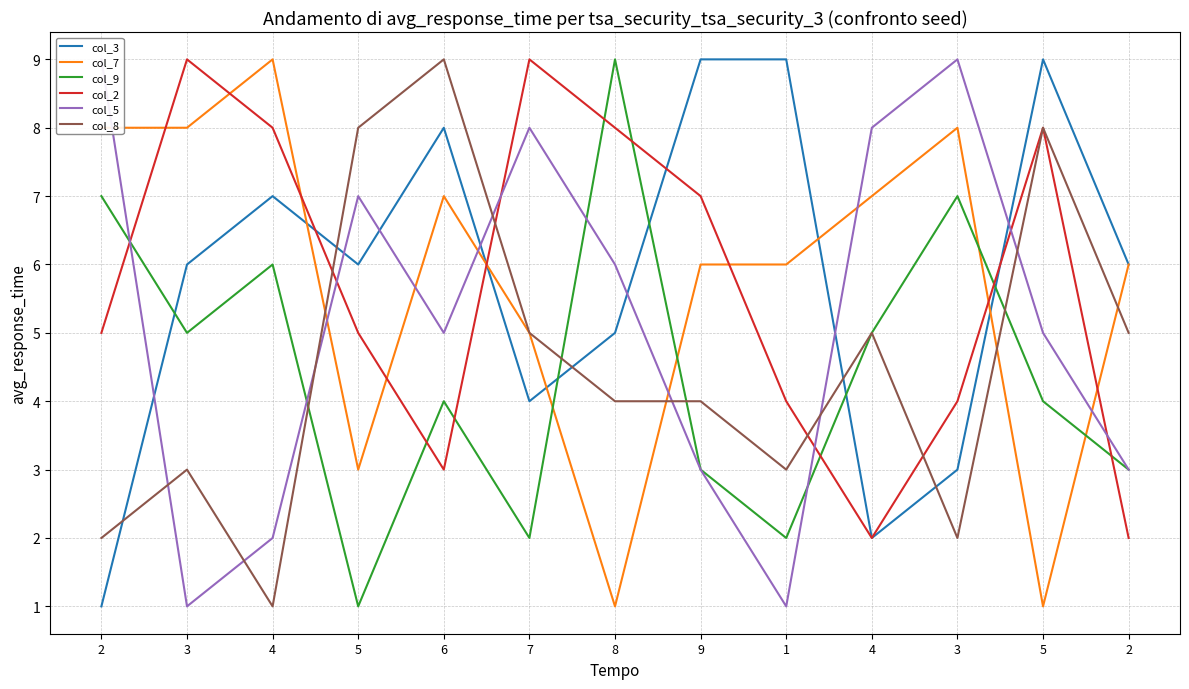

Reading left to right, extract all data points from this chart.

col_3: 2=1	3=6	4=7	5=6	6=8	7=4	8=5	9=9	1=9	4=2	3=3	5=9	2=6
col_7: 2=8	3=8	4=9	5=3	6=7	7=5	8=1	9=6	1=6	4=7	3=8	5=1	2=6
col_9: 2=7	3=5	4=6	5=1	6=4	7=2	8=9	9=3	1=2	4=5	3=7	5=4	2=3
col_2: 2=5	3=9	4=8	5=5	6=3	7=9	8=8	9=7	1=4	4=2	3=4	5=8	2=2
col_5: 2=9	3=1	4=2	5=7	6=5	7=8	8=6	9=3	1=1	4=8	3=9	5=5	2=3
col_8: 2=2	3=3	4=1	5=8	6=9	7=5	8=4	9=4	1=3	4=5	3=2	5=8	2=5